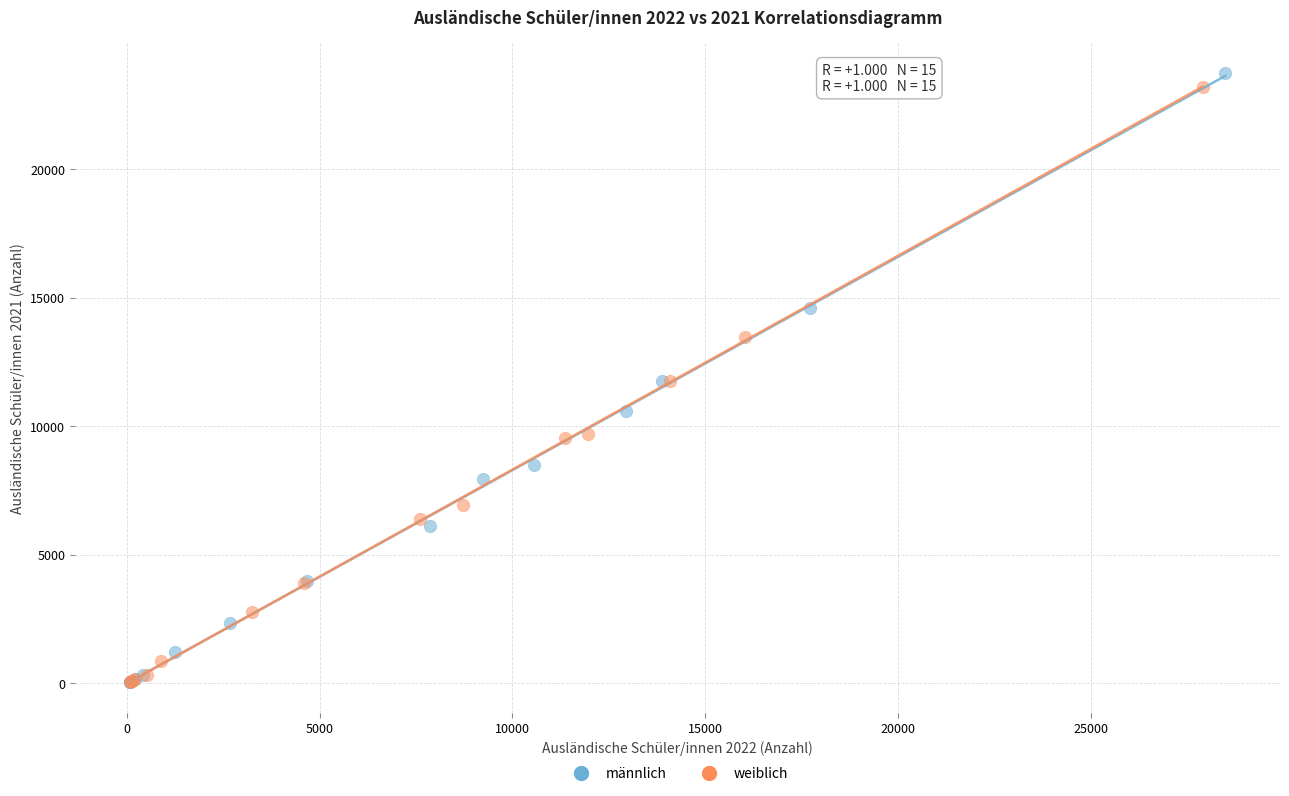

What are all the series names shown in the legend?

männlich, weiblich